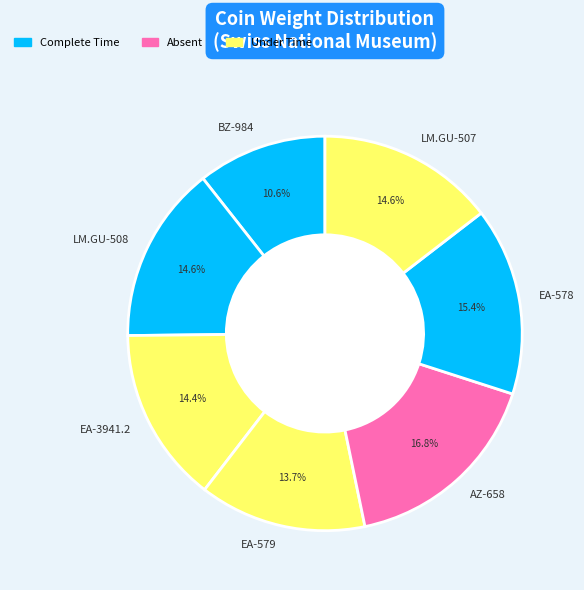

Does any single category account for the majority?

No